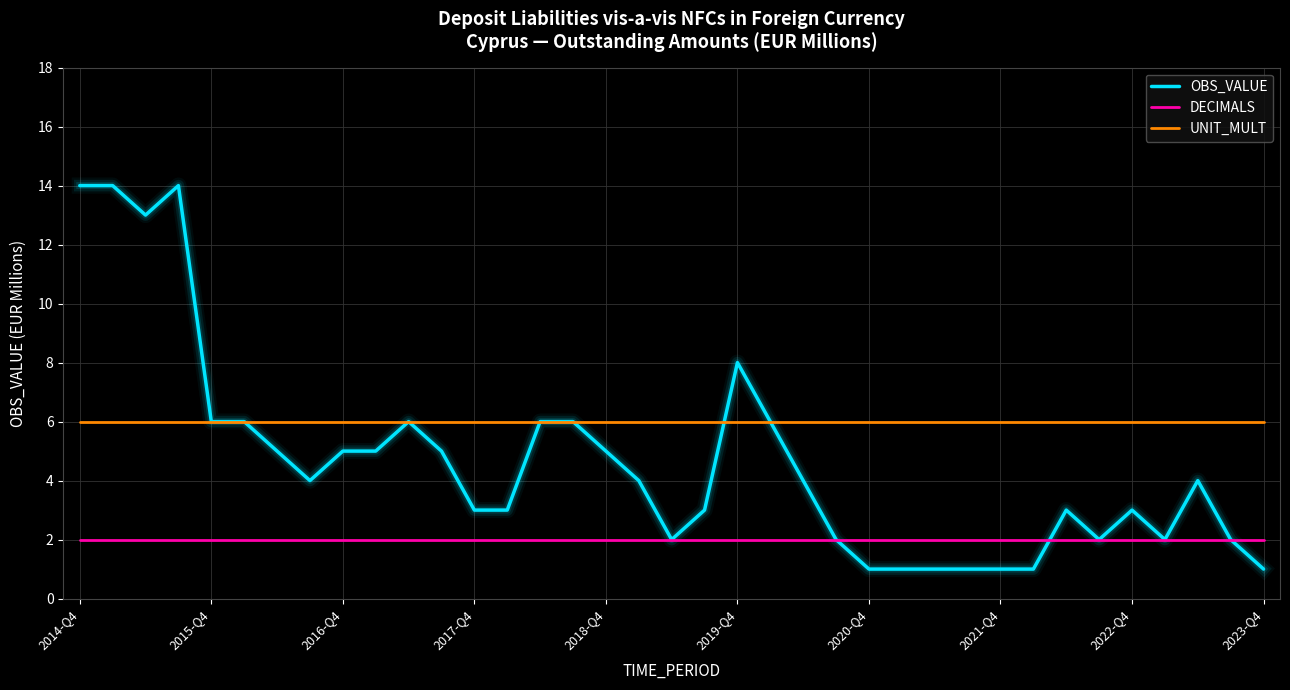

True or false: DECIMALS and UNIT_MULT cross at least once.

False